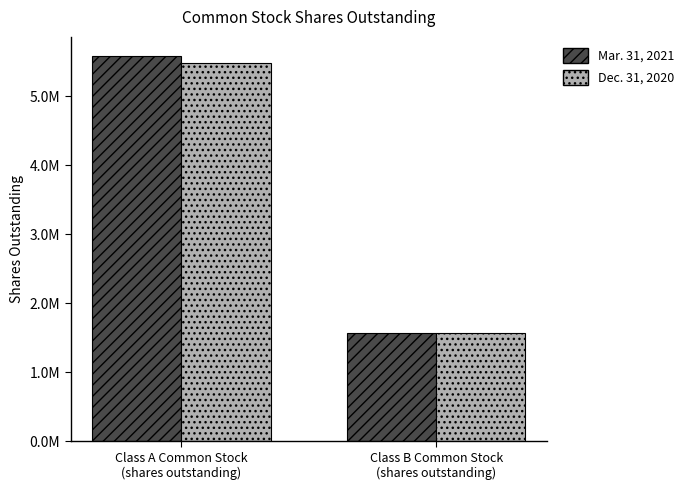

Are the bars horizontal?

No